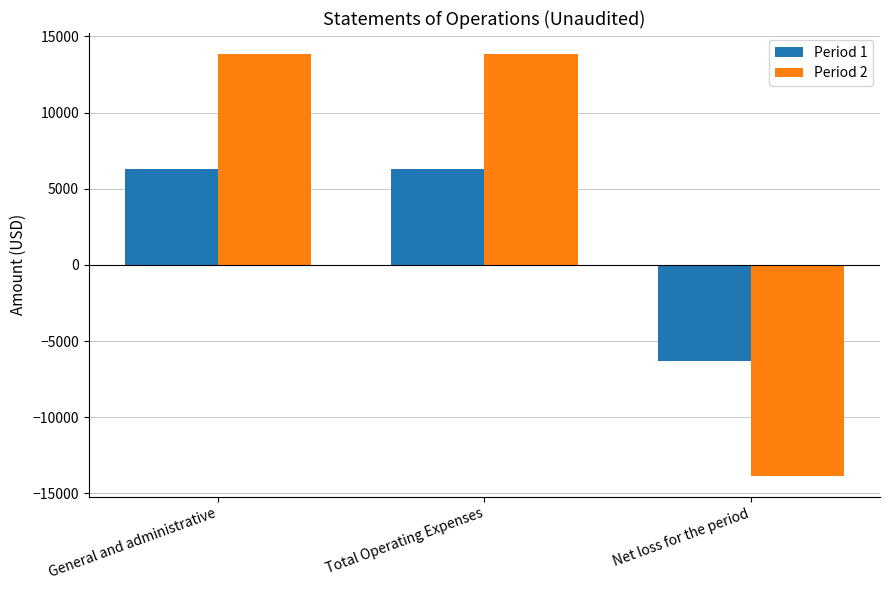

What is the value of the Period 2 bar at the 3rd from the left?

-13844